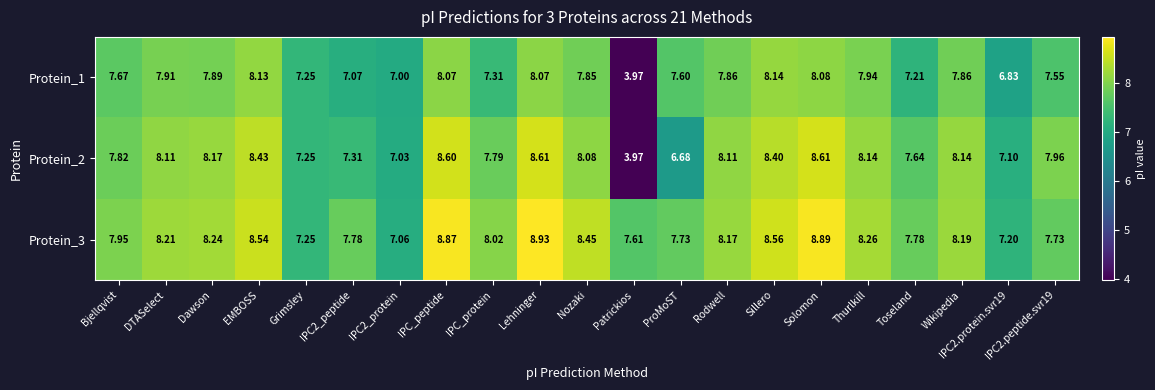

Rank the series by their maximum value, from highest to lowest.

Protein_3, Protein_2, Protein_1